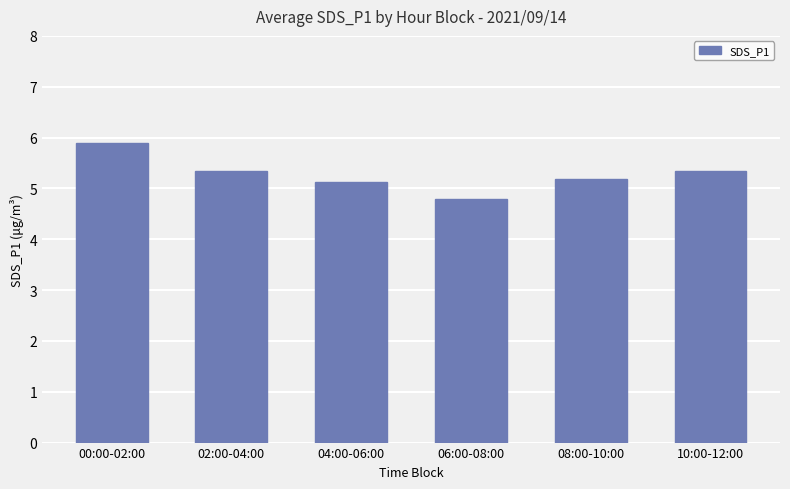

Approximately how many times larger is the value at 04:00-06:00 compared to 00:00-02:00?

0.9